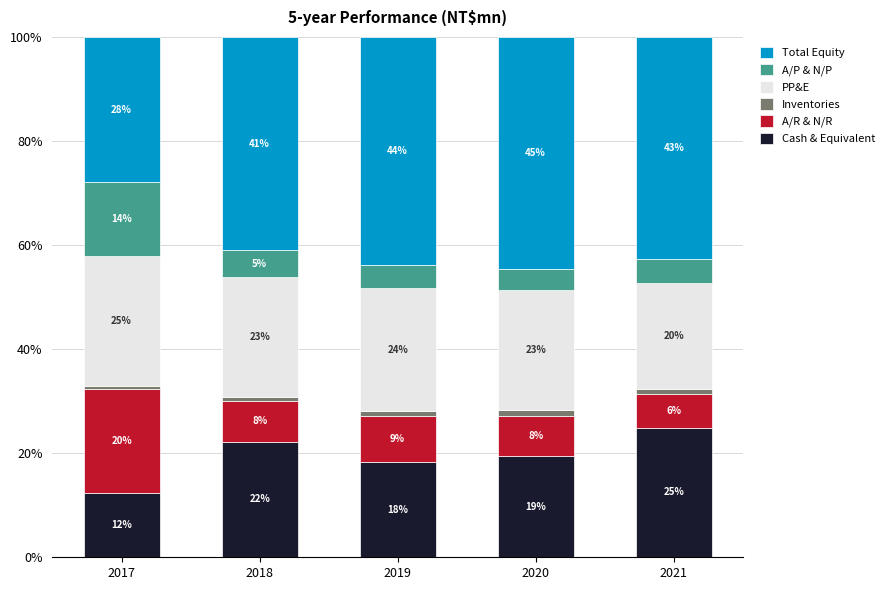

What is the approximate value of Cash & Equivalent at 2021?

24.9